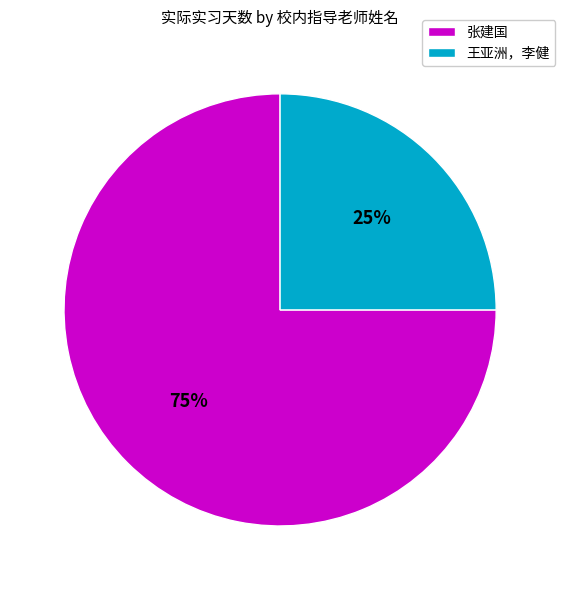

What percentage is the 王亚洲，李健 slice, to the nearest percent?

25%